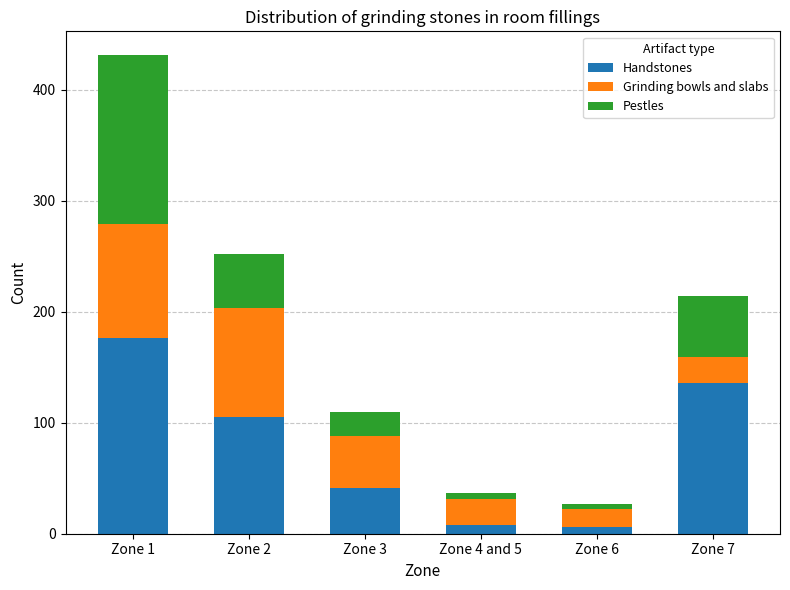

At which category is the sum across all series the highest?

Zone 1